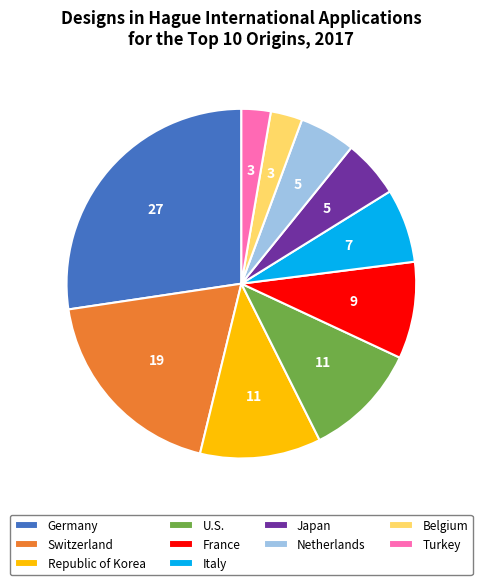

Is U.S. the majority of the pie?

No